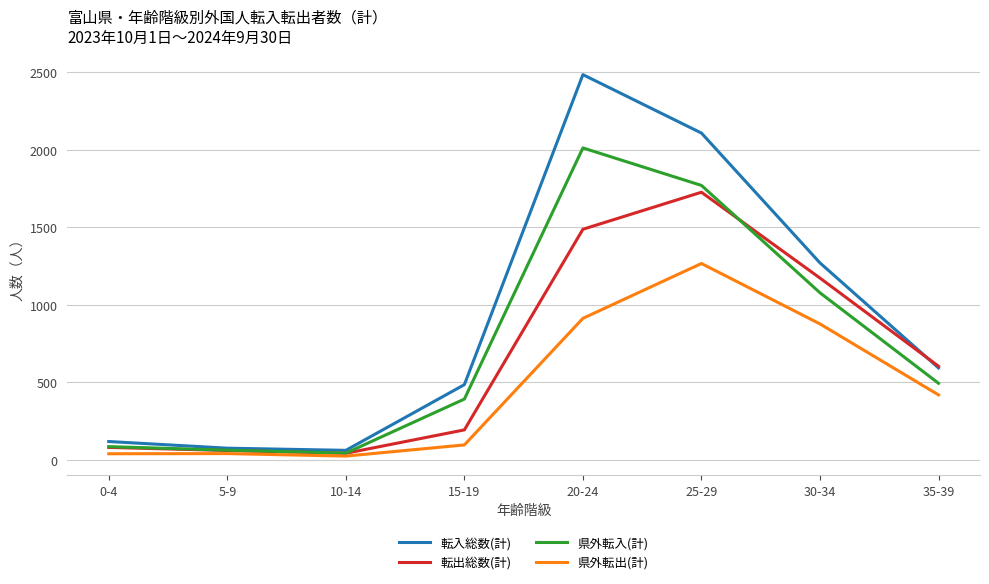

Rank the series by their average value, from highest to lowest.

転入総数(計), 県外転入(計), 転出総数(計), 県外転出(計)